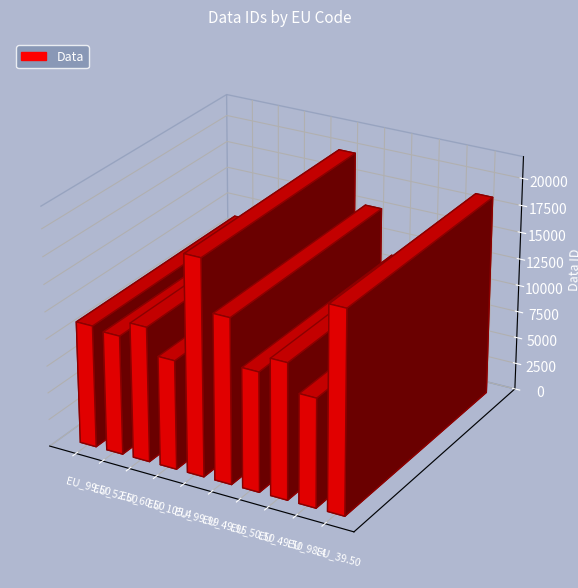

Is it true that the value at EU_105.4 is 2320?

False